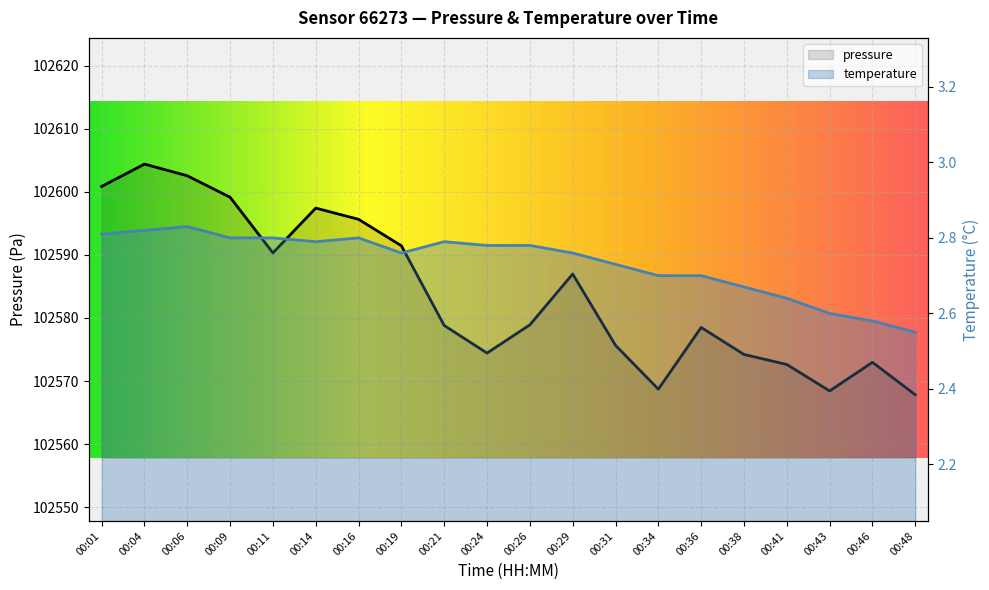

Which has a higher value, 00:11 or 00:24?

00:11